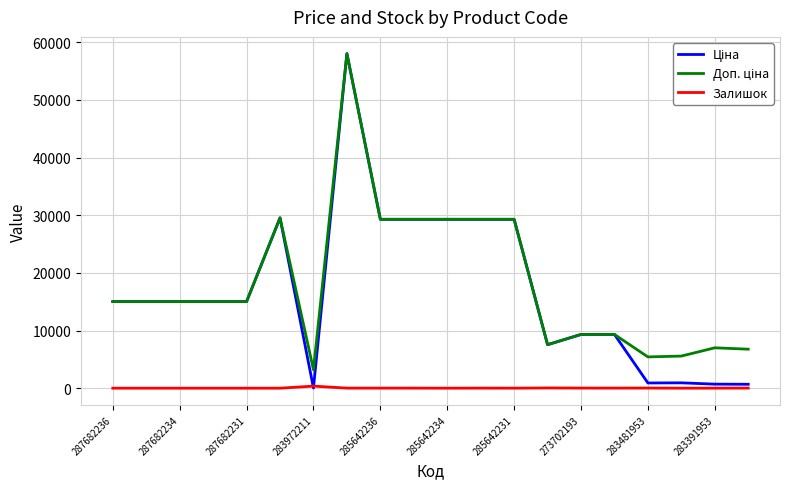

How many categories are shown in the chart?

20